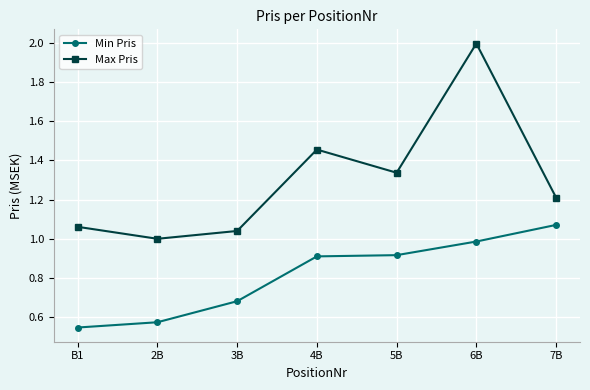

What is the maximum value shown in the chart?

2.0